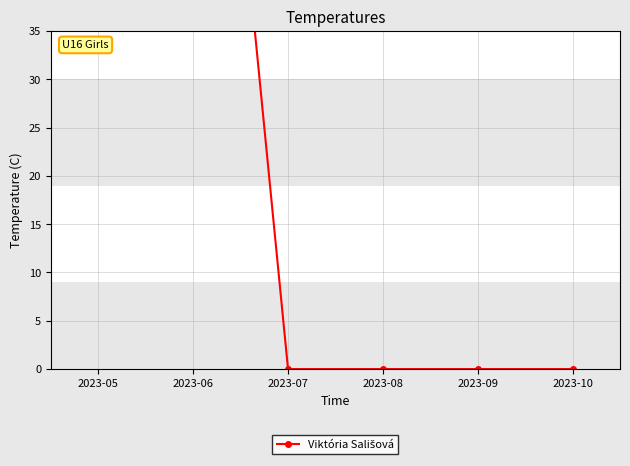

Where is the data nearest to the value 50?

2023-05